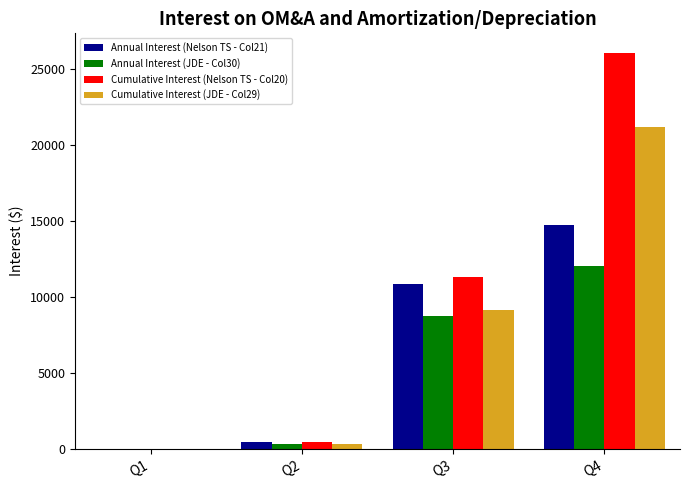

Where does the Cumulative Interest (Nelson TS - Col20) series first go above 11305?

Q3